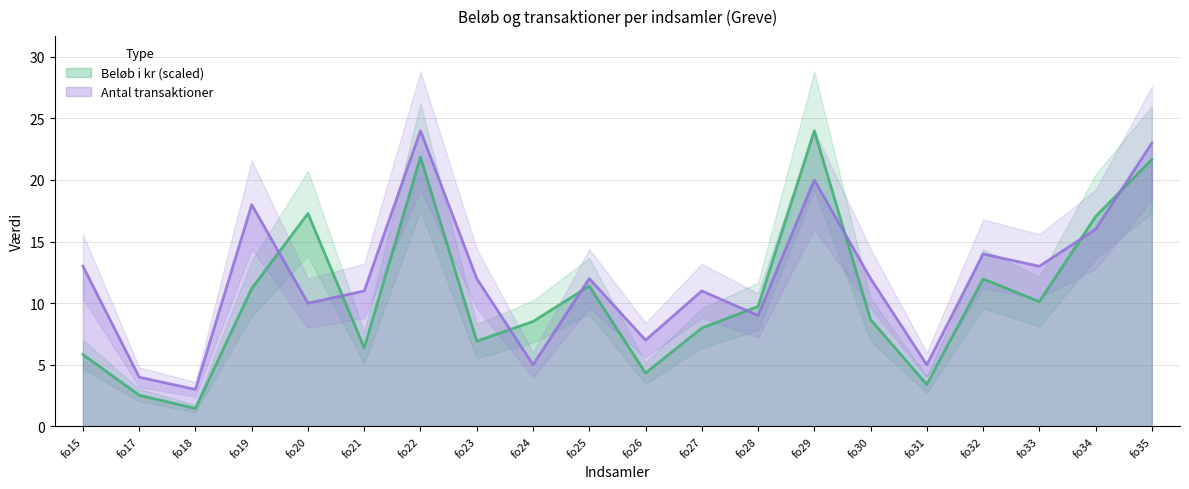

What value does the Beløb i kr series have at fo31?

3.4